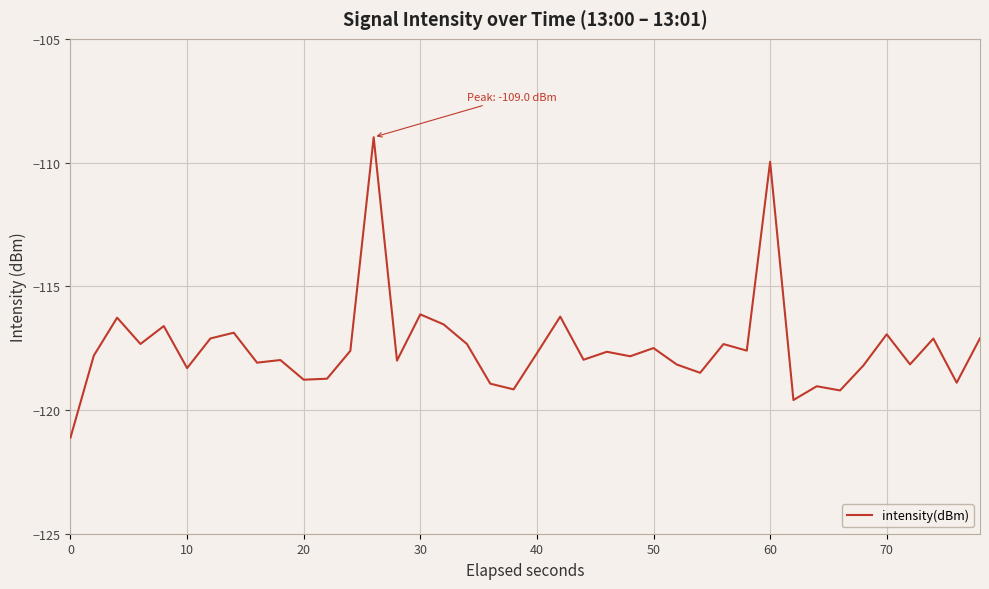

What is the maximum value shown in the chart?

-109.0